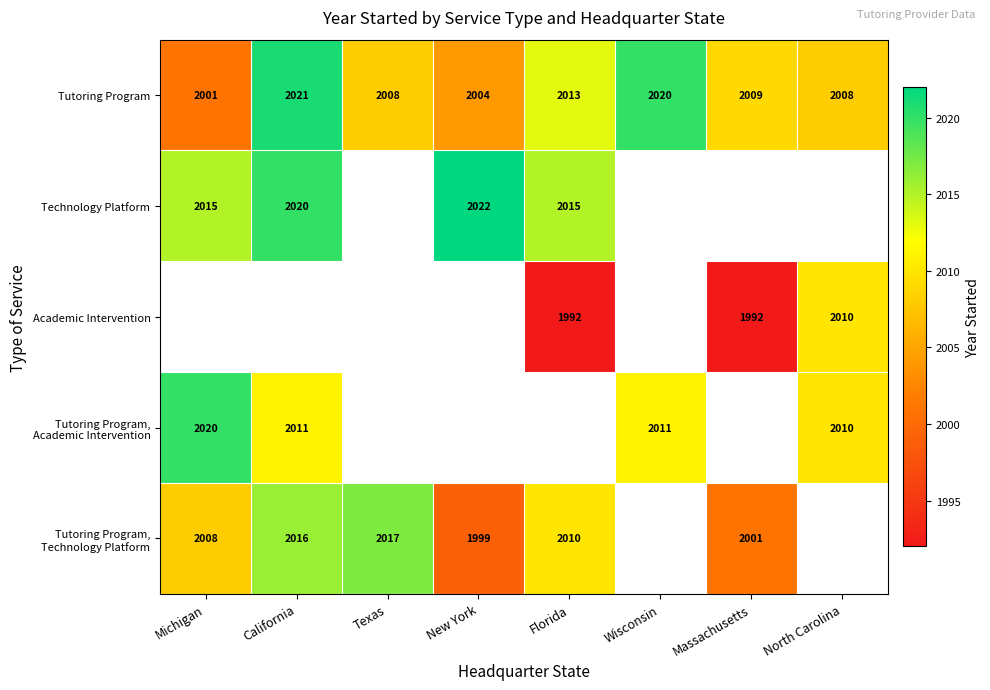

Is the value of Tutoring Program at Wisconsin greater than the value of Technology Platform at Florida?

Yes